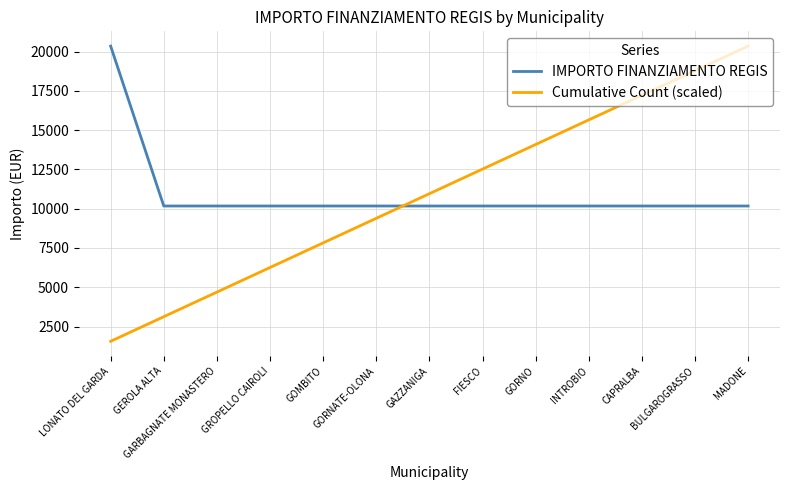

Is this an area chart (filled region under the line)?

No